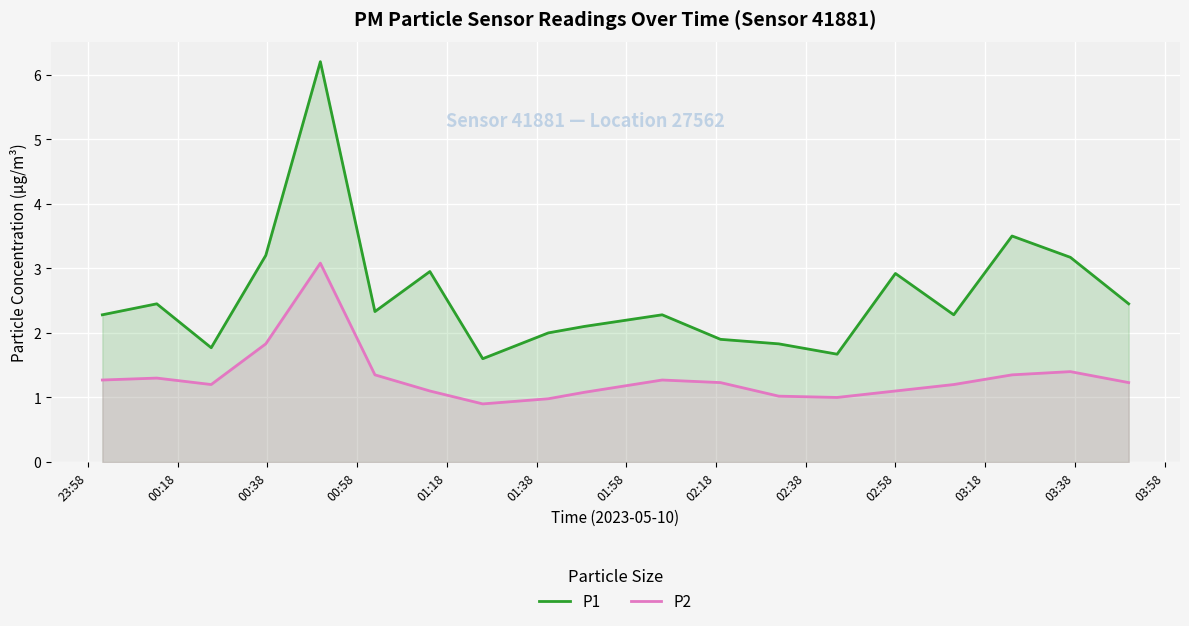

True or false: P2 and P1 intersect in this chart.

False